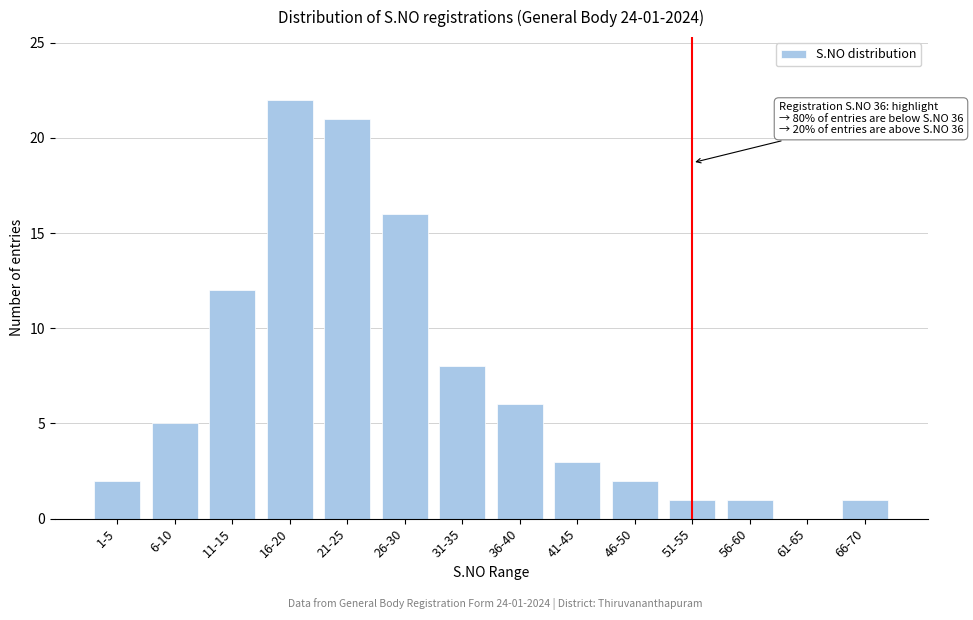

Reading left to right, transcribe all the data shown in this chart.

1-5=2	6-10=5	11-15=12	16-20=22	21-25=21	26-30=16	31-35=8	36-40=6	41-45=3	46-50=2	51-55=1	56-60=1	61-65=0	66-70=1